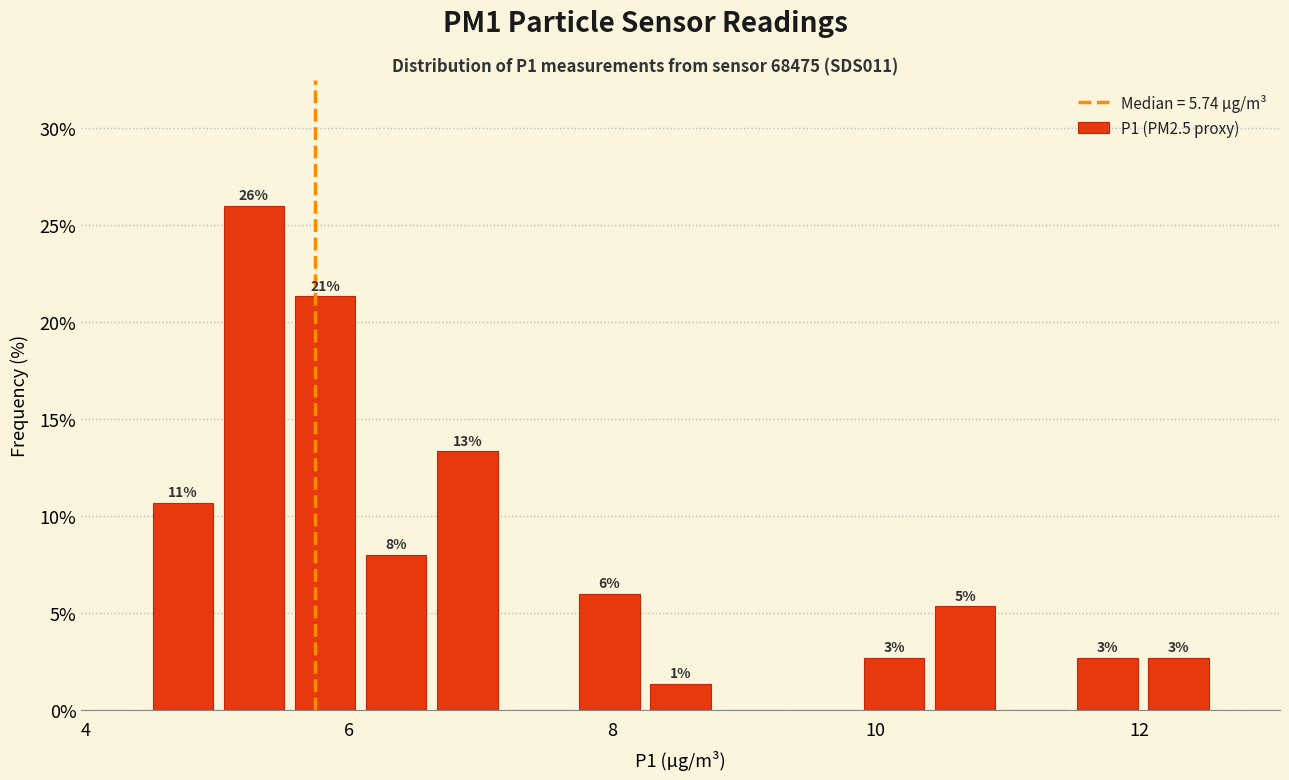

Read against the x-axis, roughly where is the centre of the tallest bar?

5.2